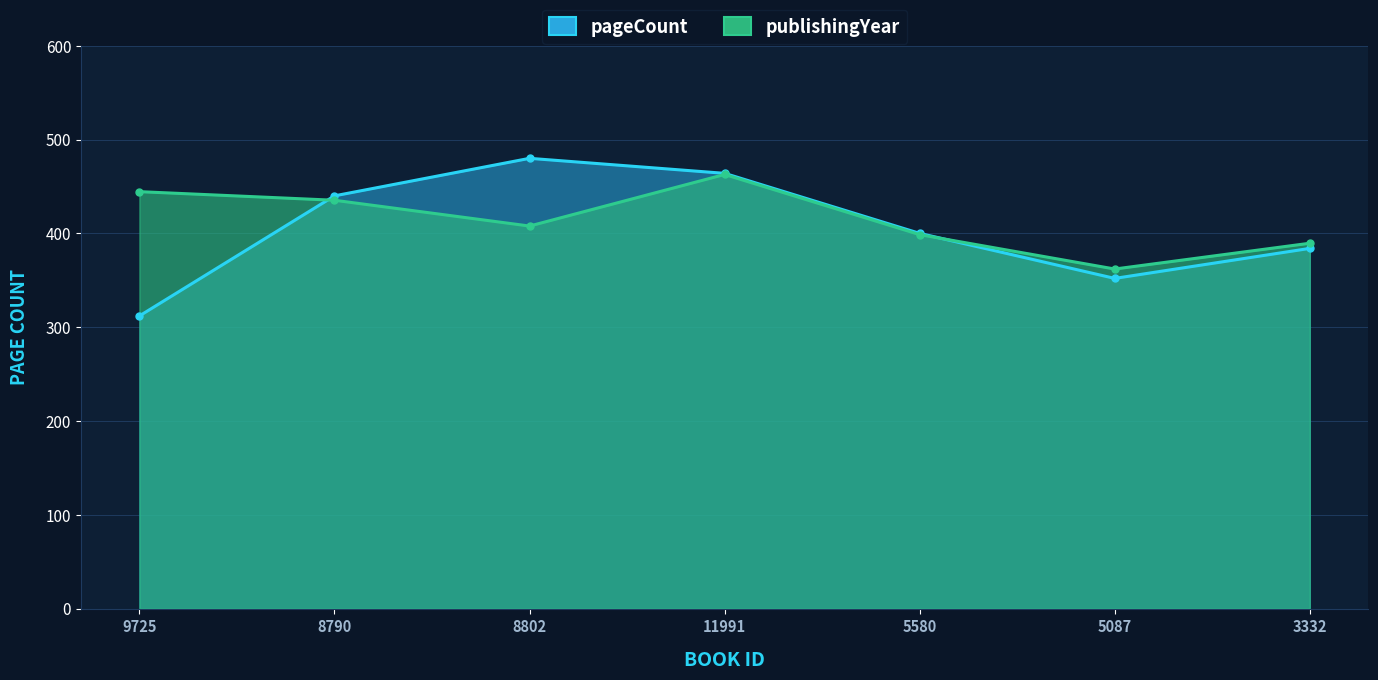

True or false: publishingYear and pageCount intersect in this chart.

True